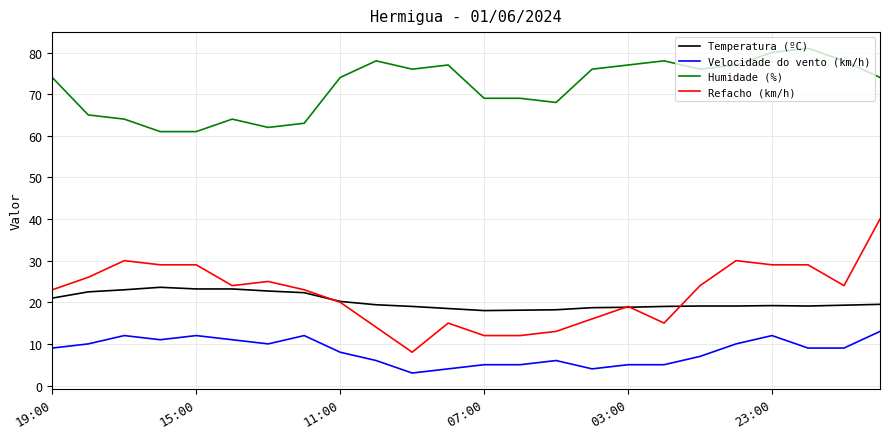

Which series has the widest spread of values?

Refacho (km/h)